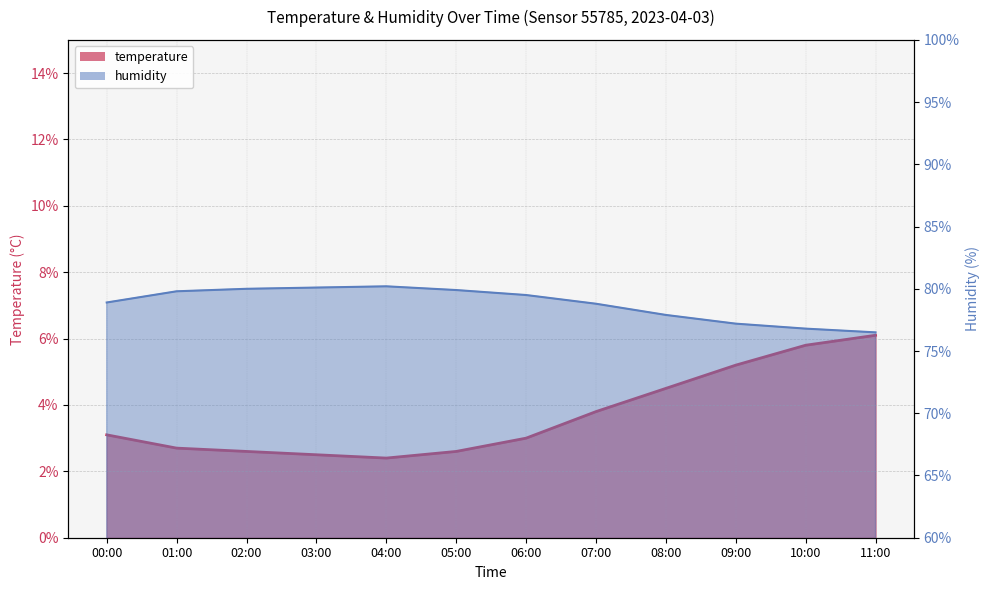

Does the chart display data point markers on the line(s)?

No